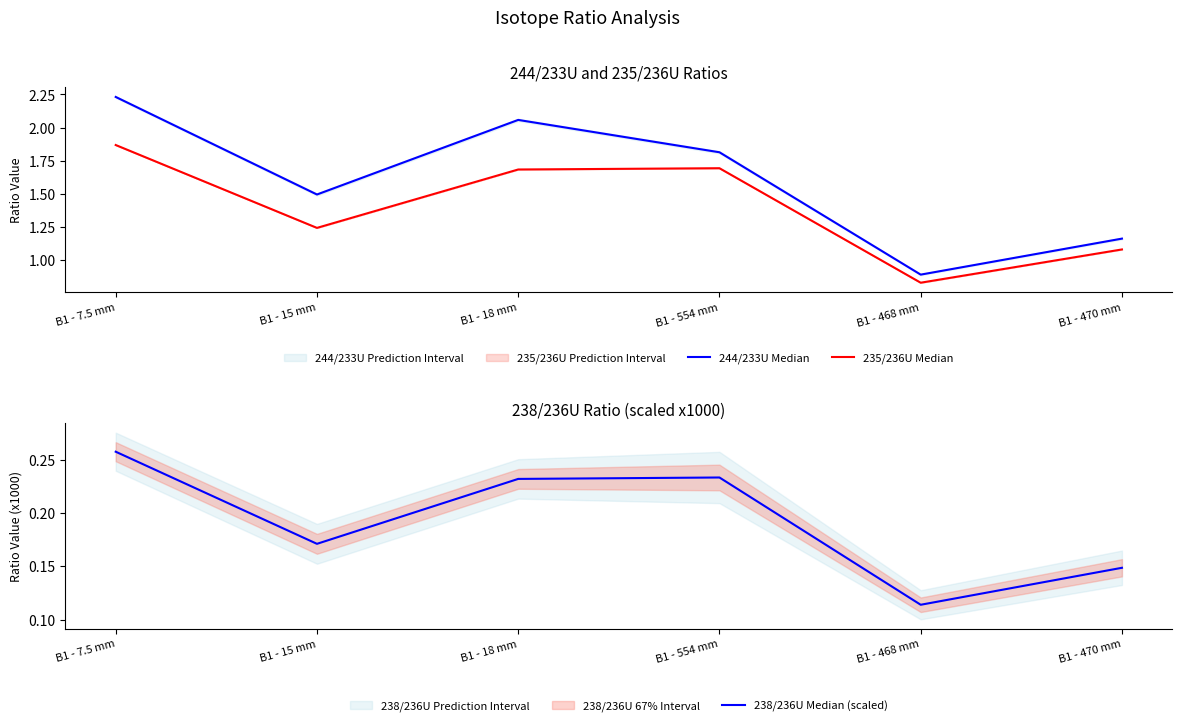

Is it true that 244/233U Median equals 1.0 at B1 - 554 mm?

False